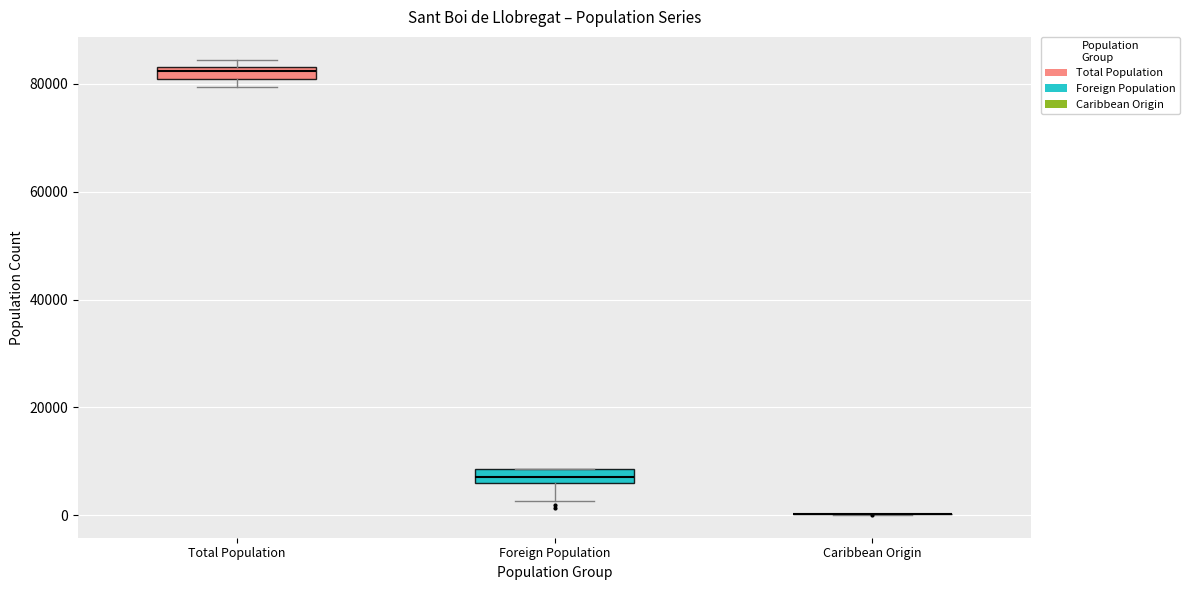

Where is the lower edge of the box for Foreign Population on the y-axis? The values are not printed on the chart, so give them approximately, as read against the axis.

6000